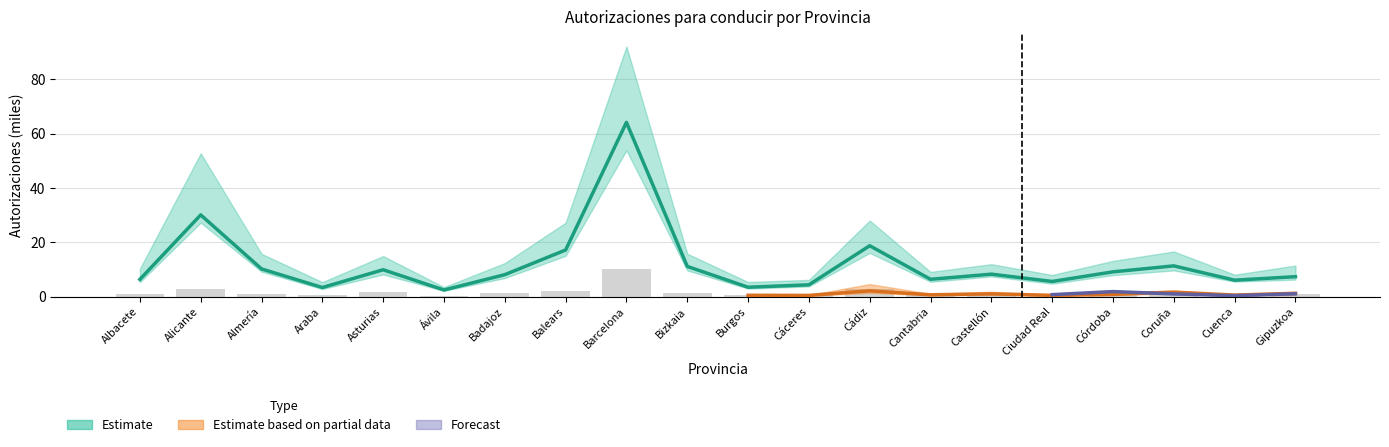

Count the number of categories in the chart.

20